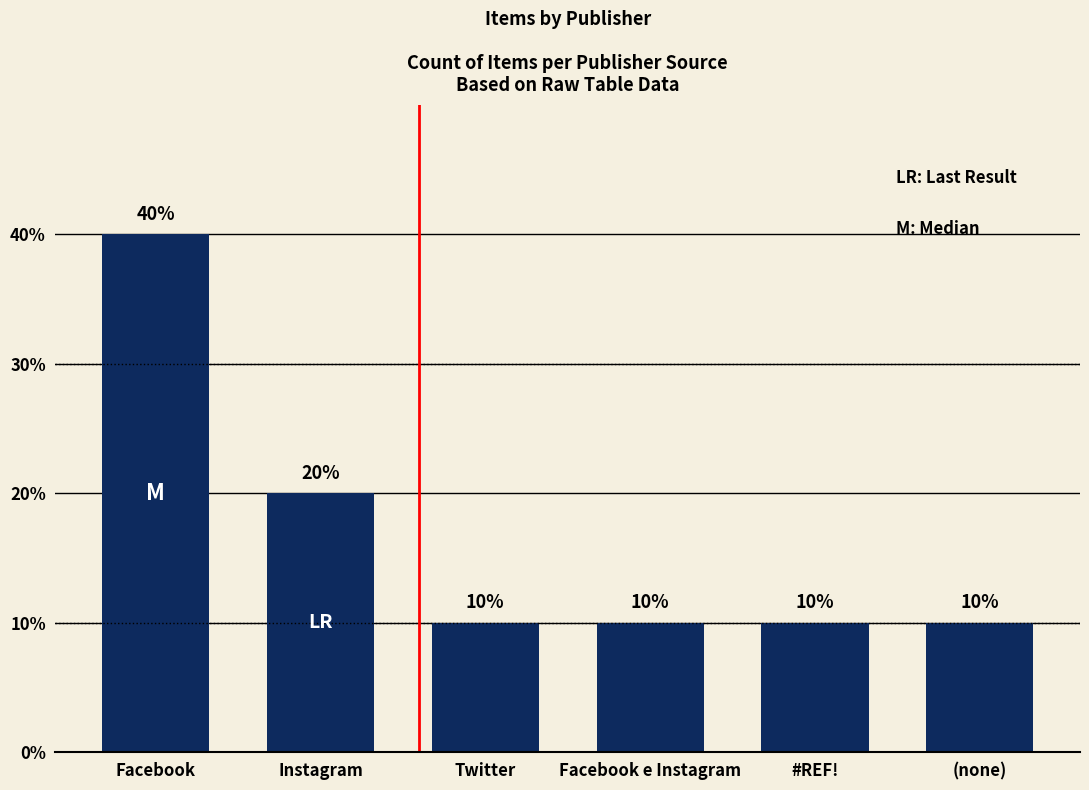

What is the sum of the values at Facebook and Twitter?

50